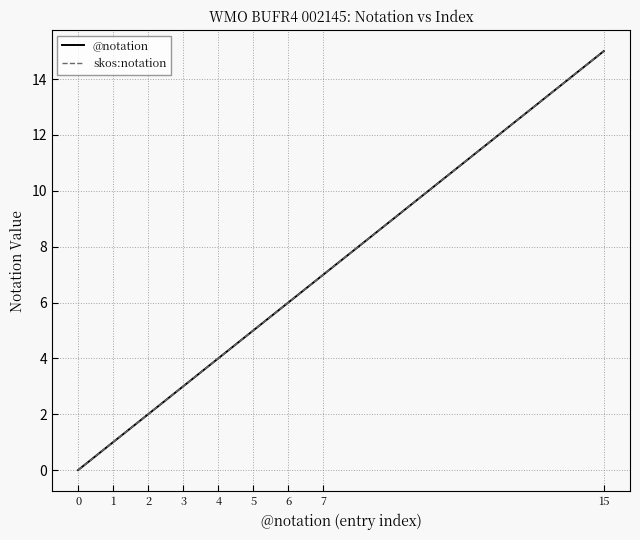

Does the chart have visible grid lines?

Yes